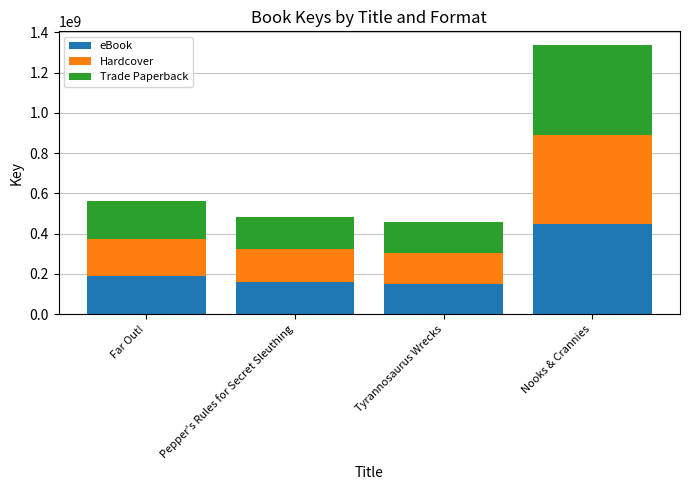

Does the chart contain any negative values?

No